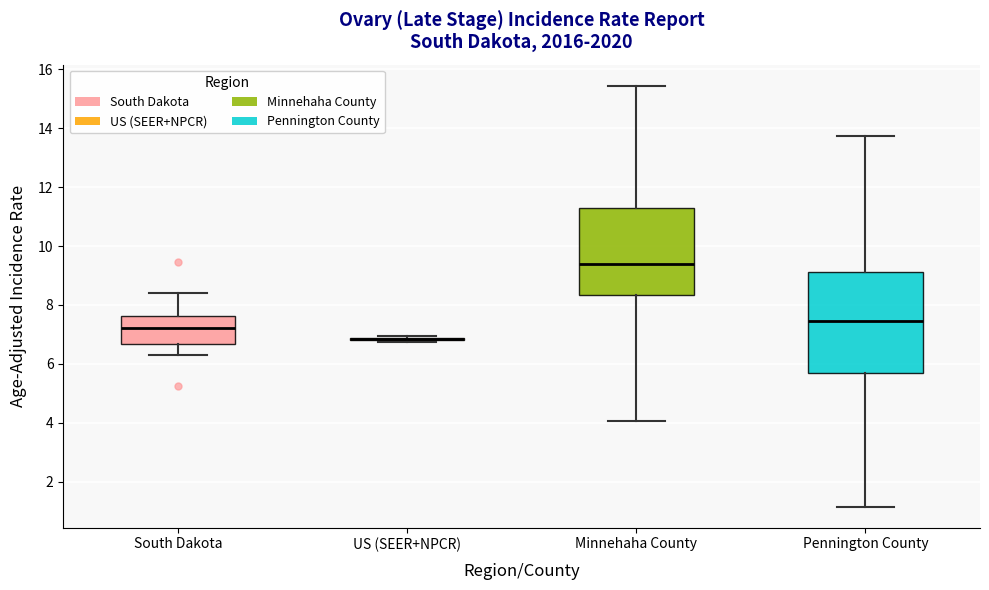

Comparing the boxes themselves (not the whiskers), which one is the tallest?

Pennington County